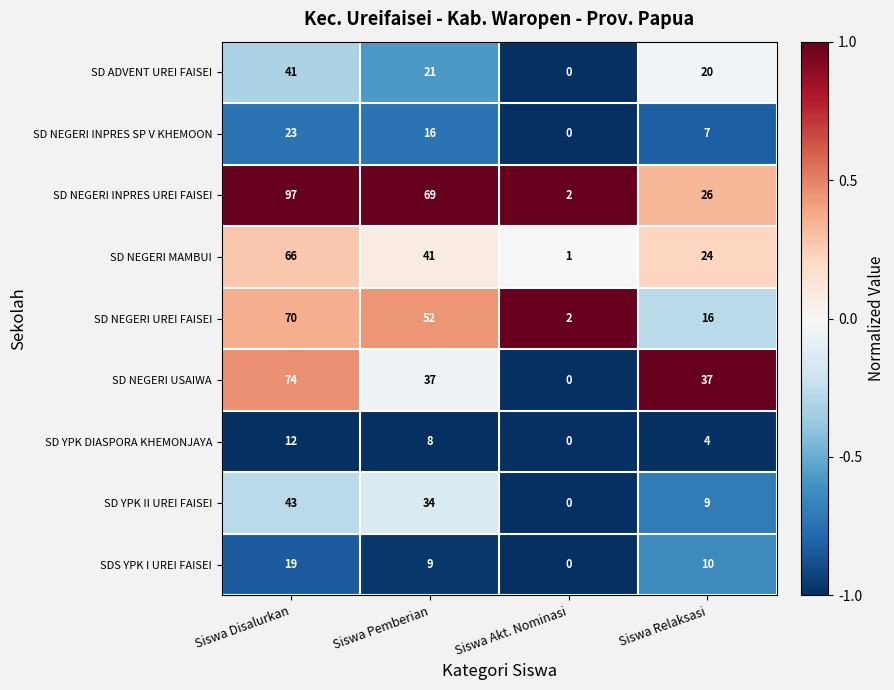

At which category does the chart reach its minimum across all series?

Siswa Akt. Nominasi